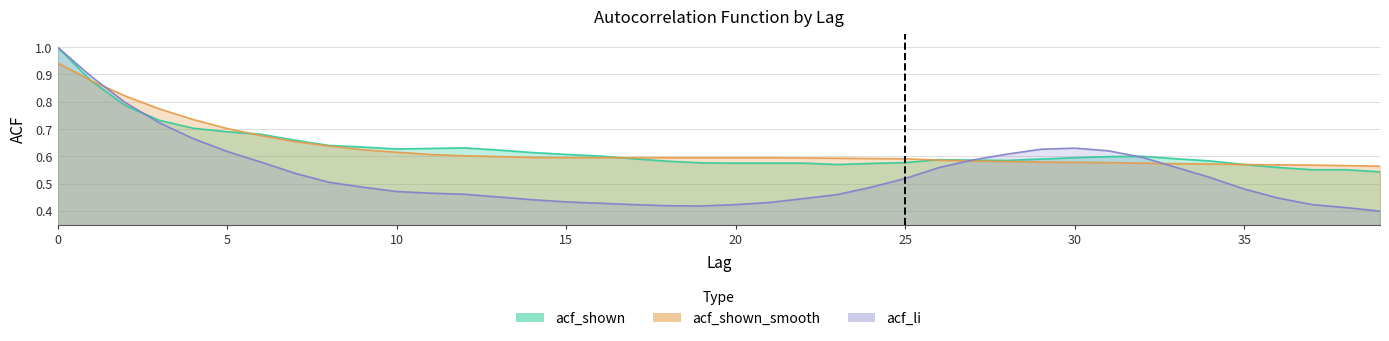

Count the acf_li values in the range 0 to 1.

40